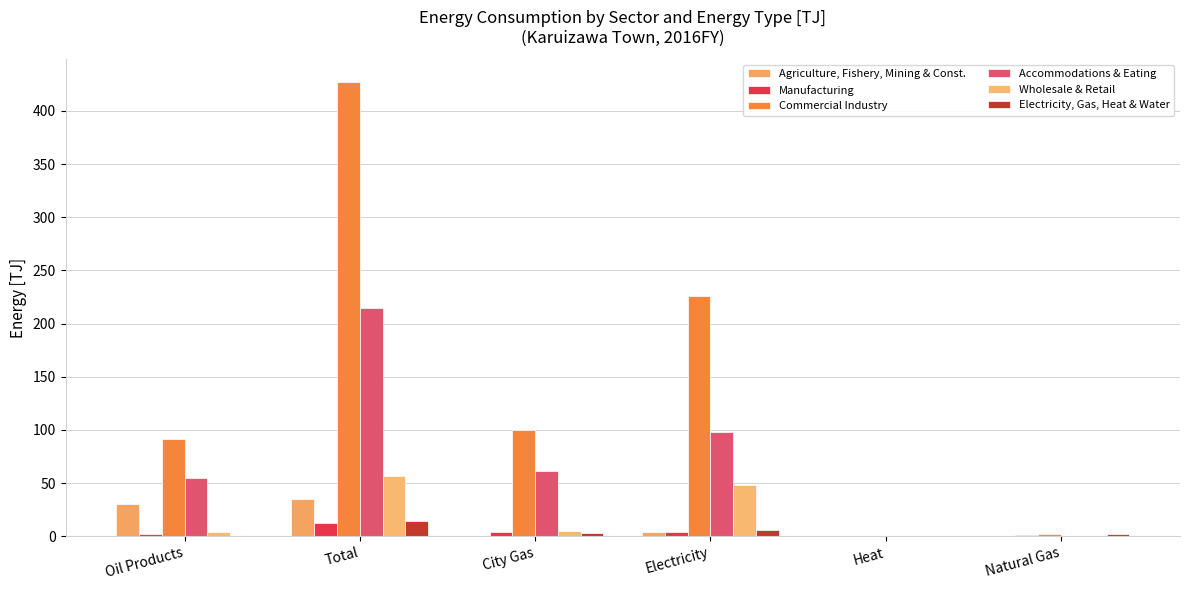

What is the average value of the Commercial Industry series?

141.2